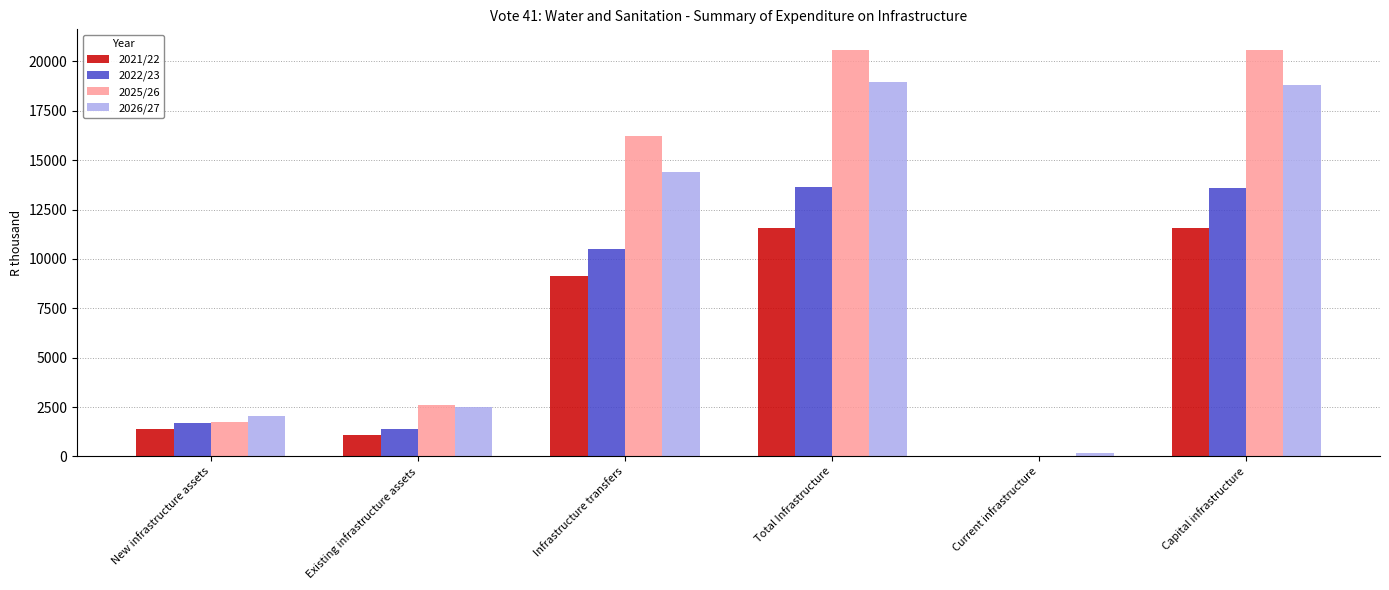

Where is 2022/23 nearest to the value 6821?

Infrastructure transfers